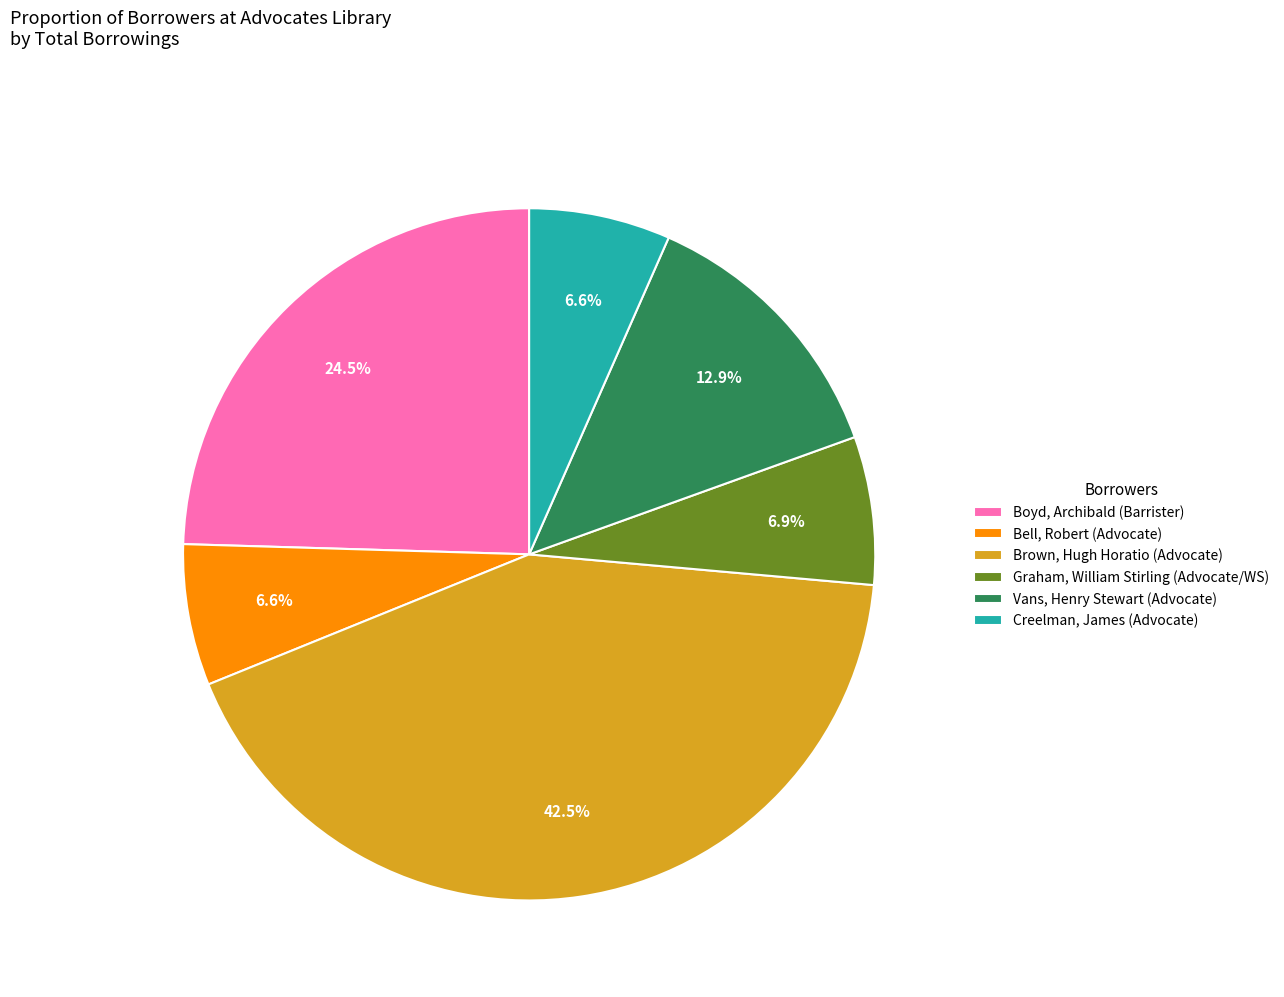

Is there any slice that represents more than half of the pie?

No